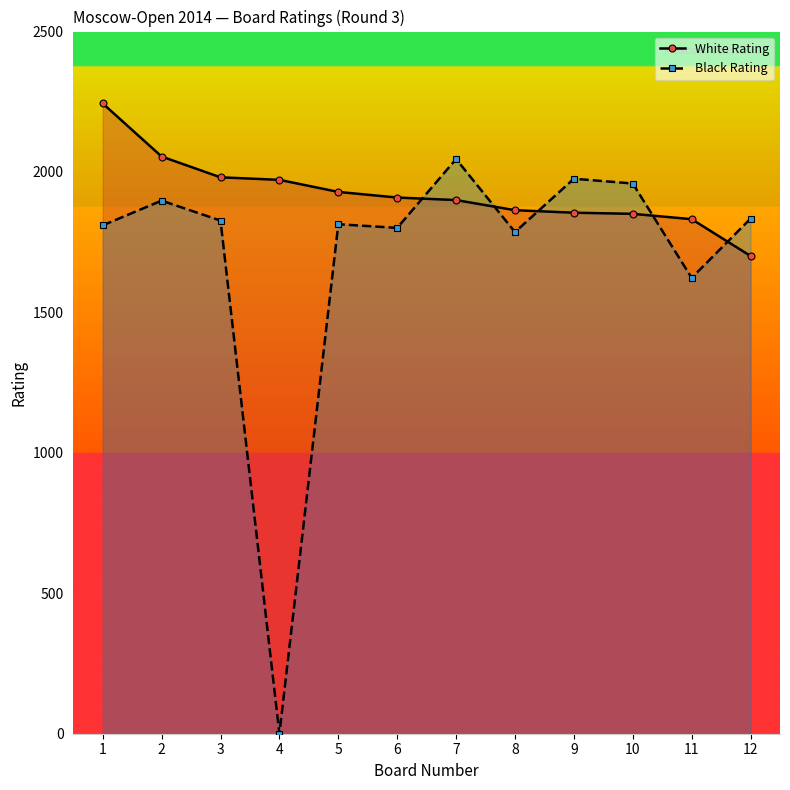

In Black Rating, how many points are higher than both neighbors (excluding endpoints)?

4